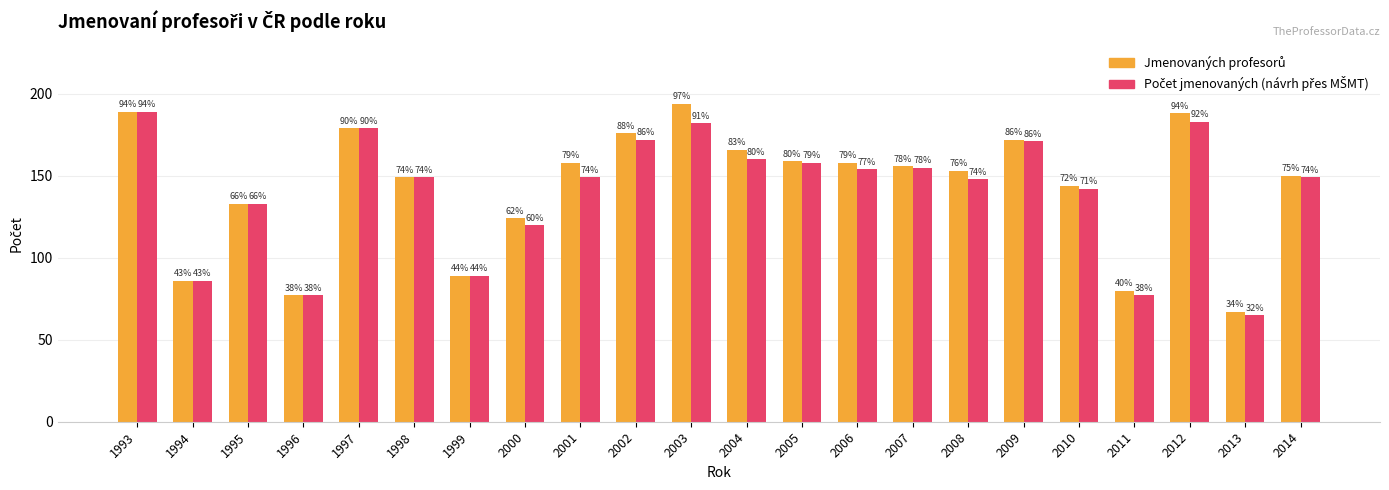

How many groups of bars are there?

22